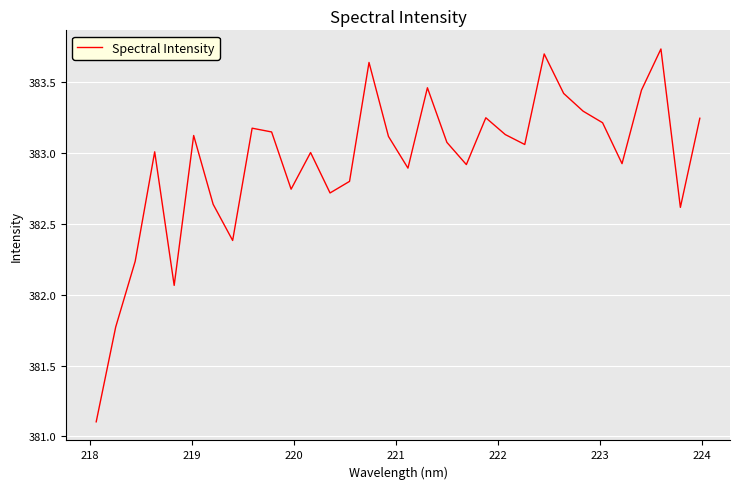

What is the difference between the maximum and minimum values?

2.6